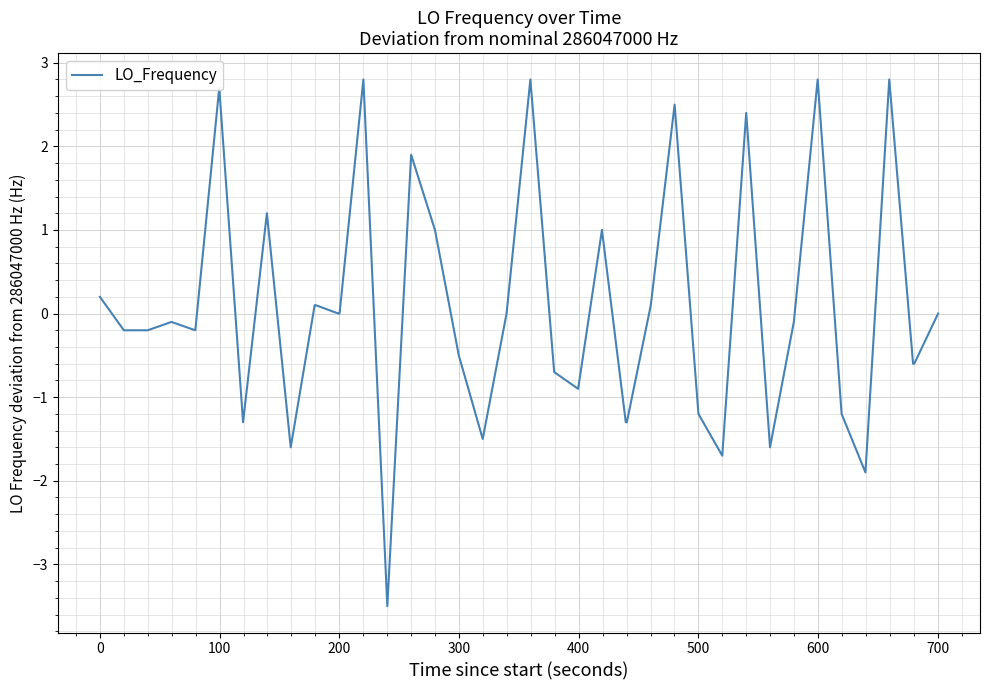

What is the difference between the maximum and second lowest values?

4.7